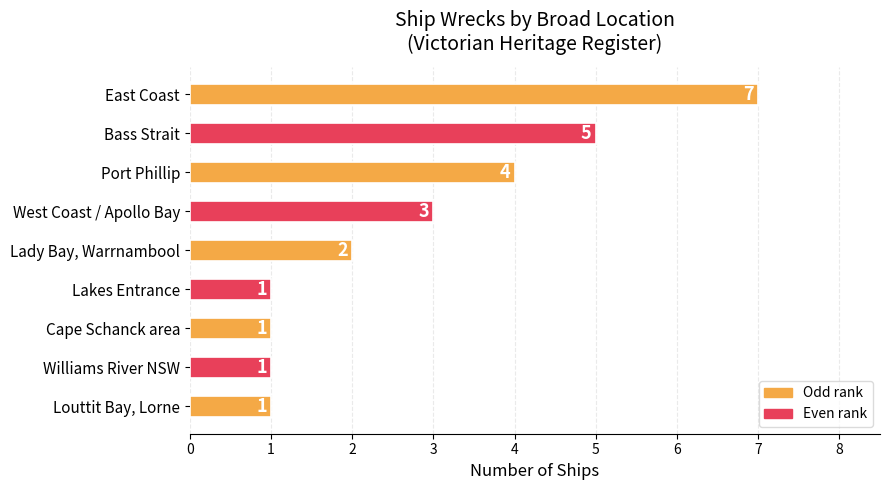

The chart shows a value of 4 at East Coast. True or false?

False